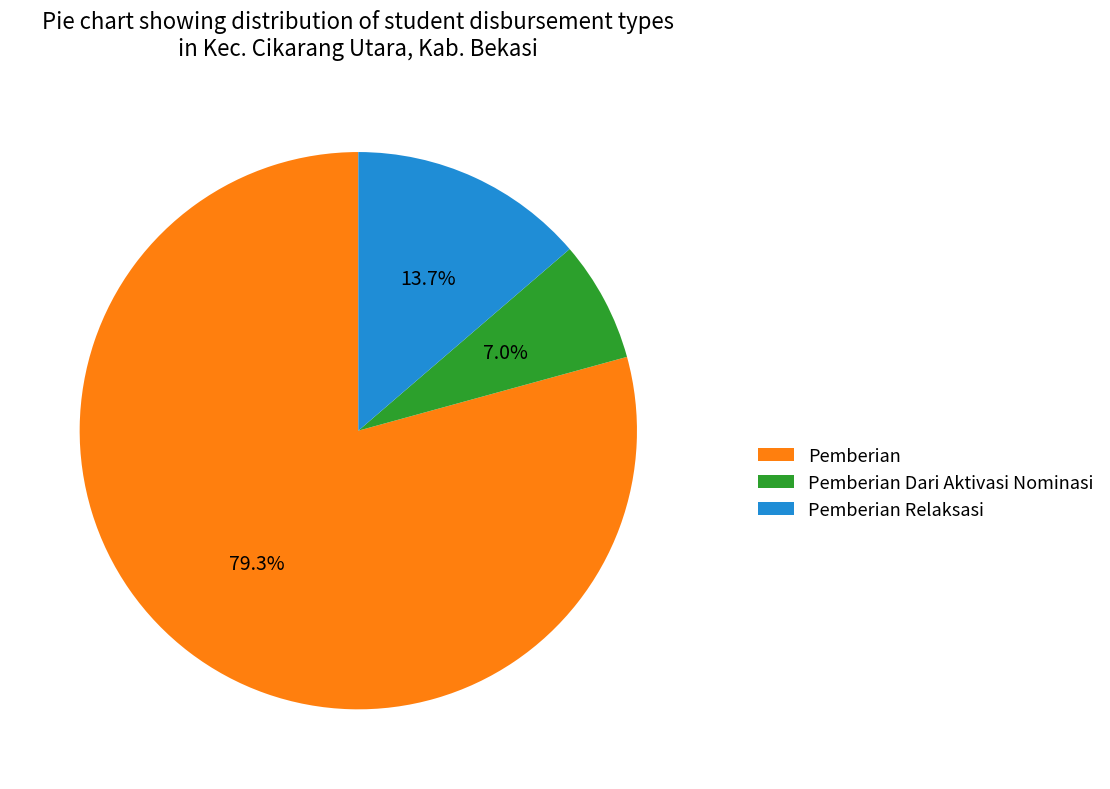

Rank the categories by value from lowest to highest.

Pemberian Dari Aktivasi Nominasi, Pemberian Relaksasi, Pemberian